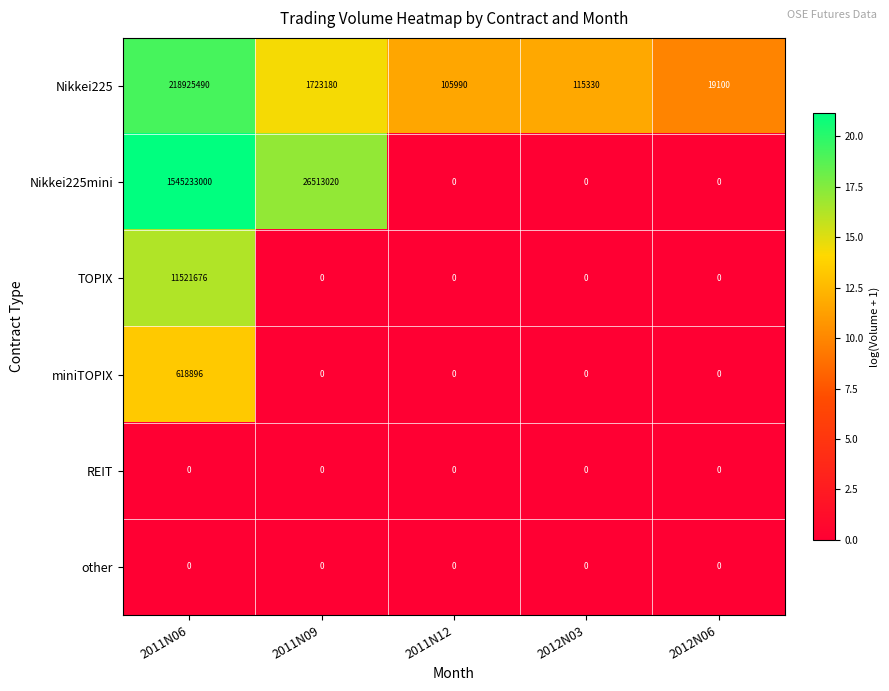

At which category is the sum across all series the highest?

2011N06